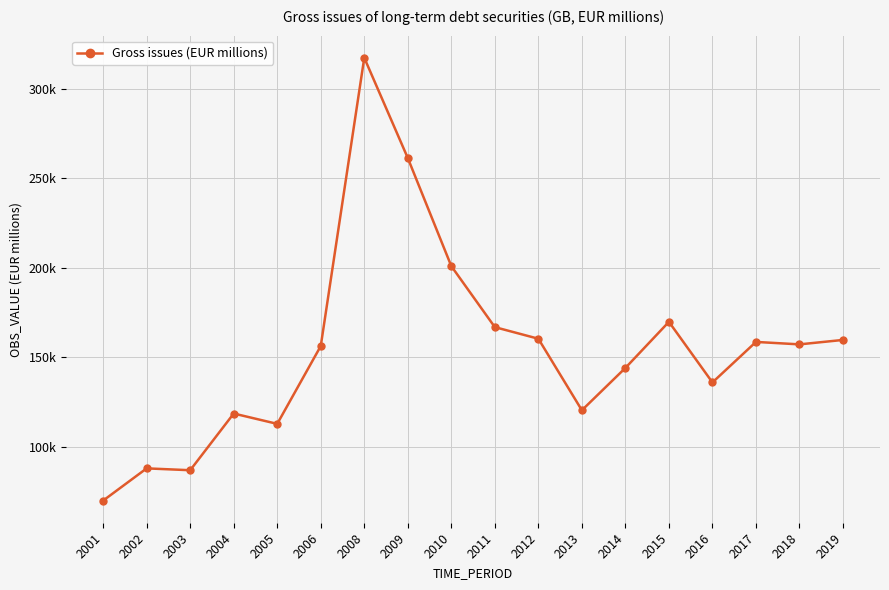

Approximately how many times larger is the value at 2010 compared to 2017?

1.3